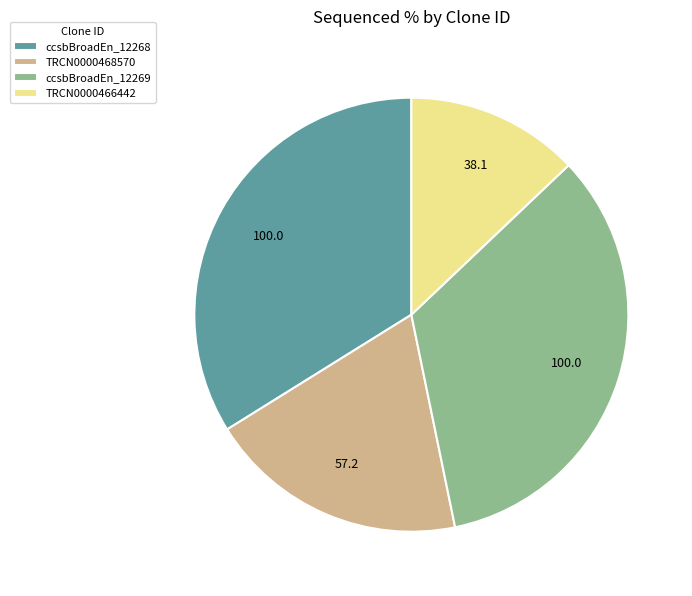

The TRCN0000468570 slice represents 25% of the pie. True or false?

False